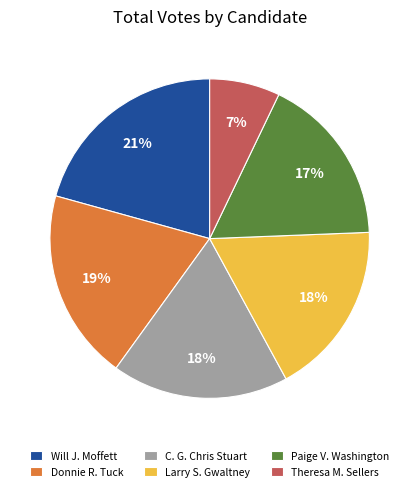

Combined, do Theresa M. Sellers and Donnie R. Tuck account for over 50%?

No